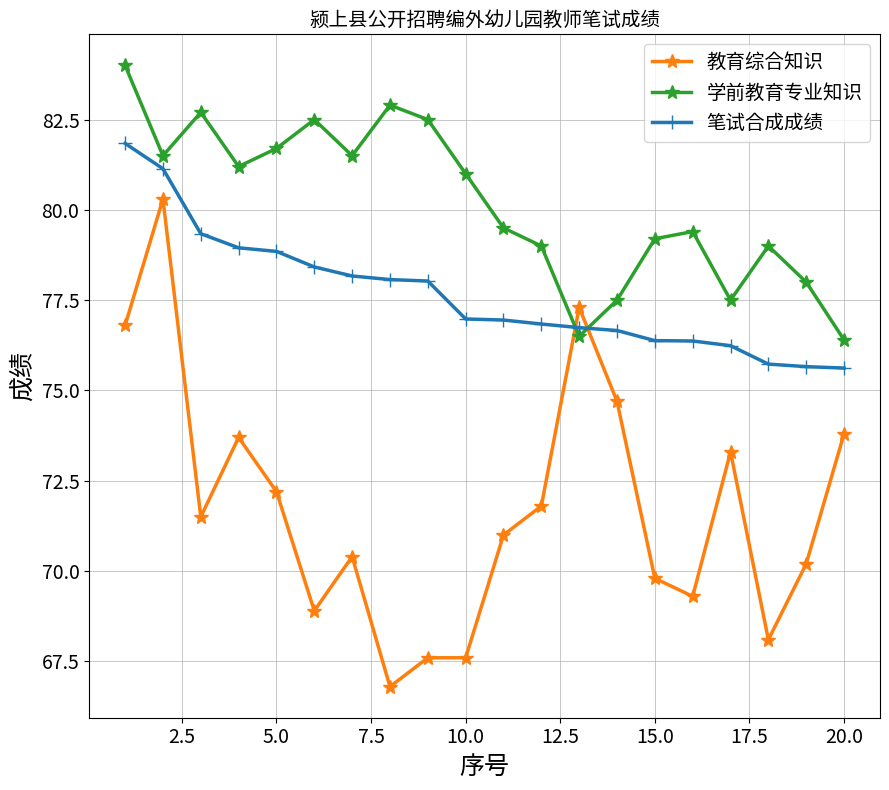

What is the smallest value displayed?

66.8